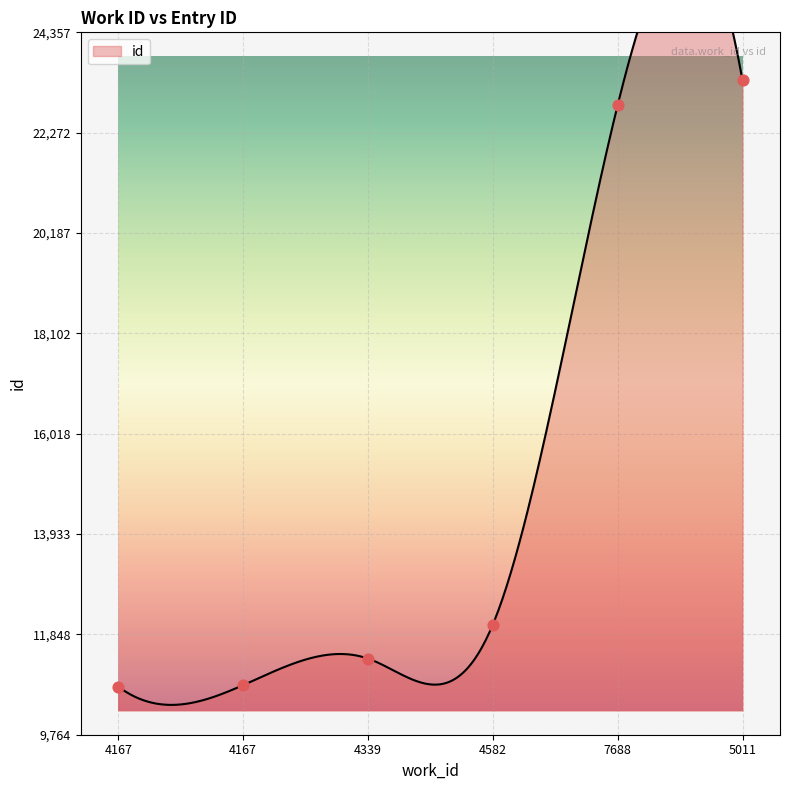

What is the change in value from 4167 to 4339?

+552